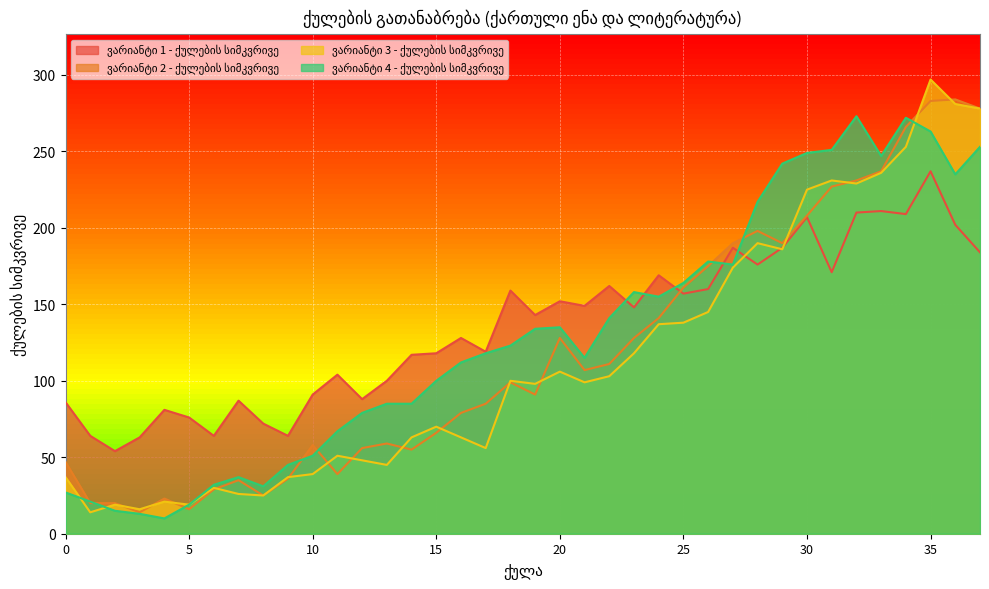

Read the ვარიანტი 3 - ქულების სიმკვრივე value at 14, to the nearest 10.

60